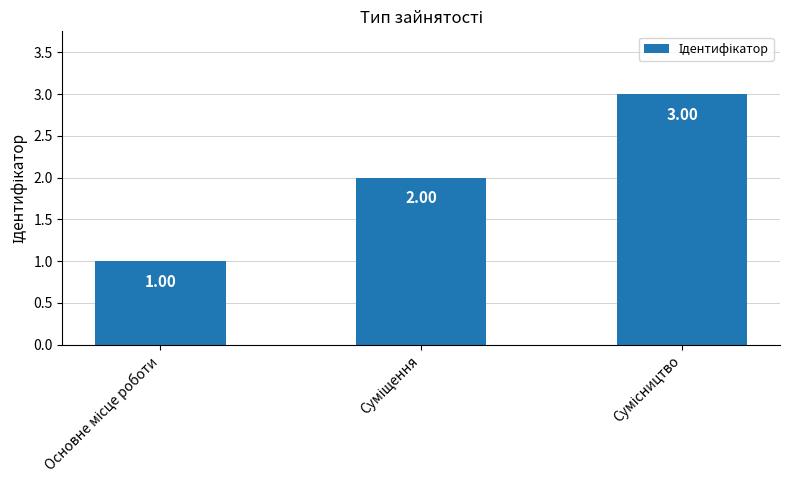

What is the sum of all values?

6